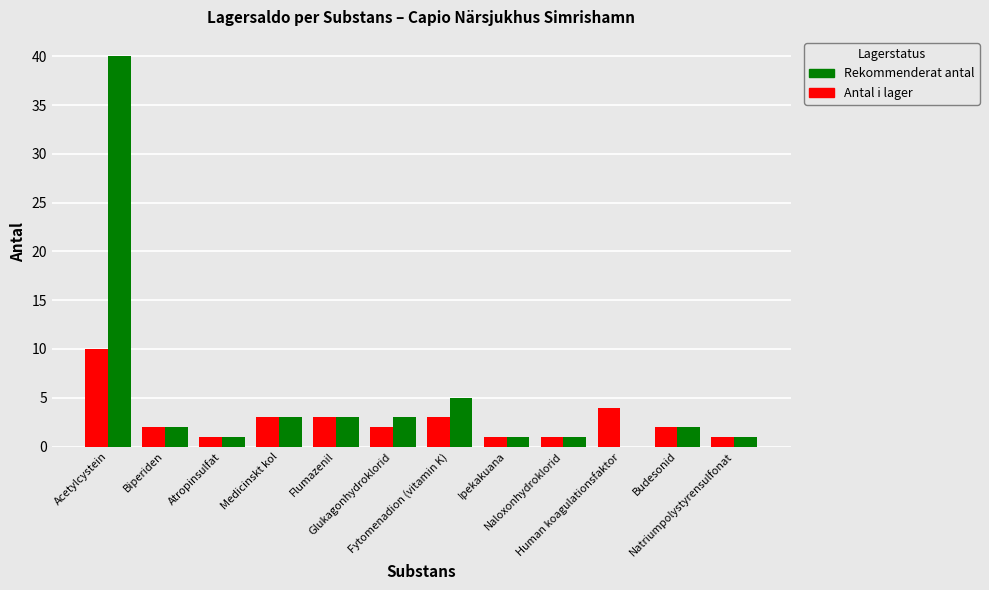

How many series are shown in this chart?

2